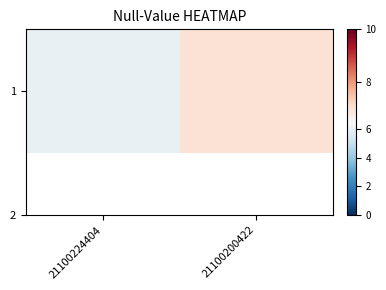

Reading left to right, what are all the values shown in this chart?

21100224404=6	21100200422=7